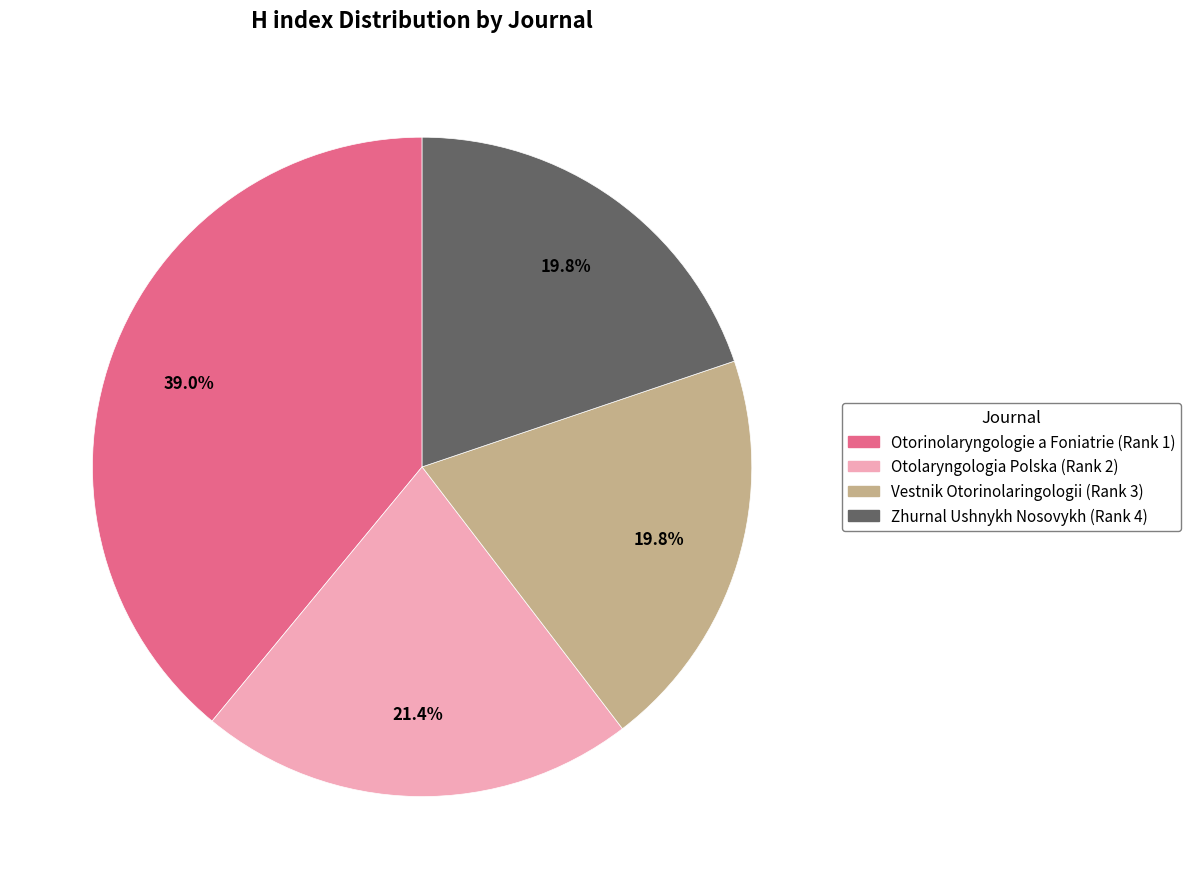

What portion of the pie excludes Zhurnal Ushnykh Nosovykh (Rank 4)?

80.2%